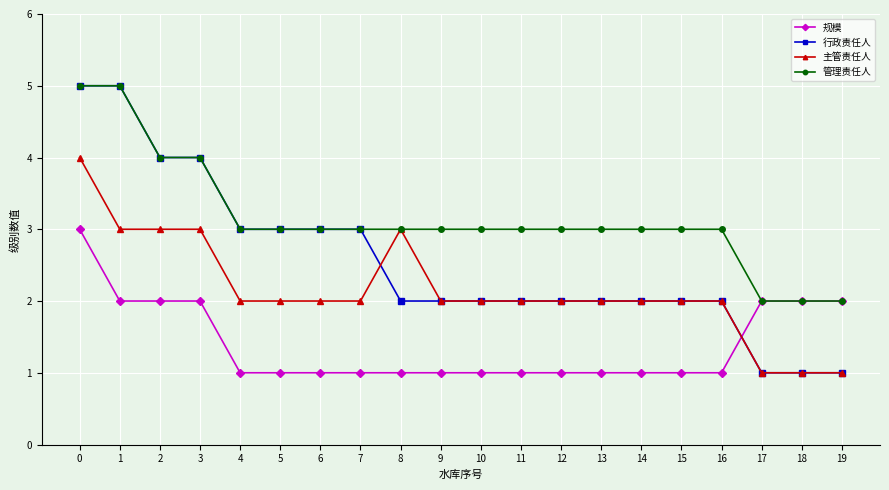

How many intersections are there between 主管责任人 and 规模?

1